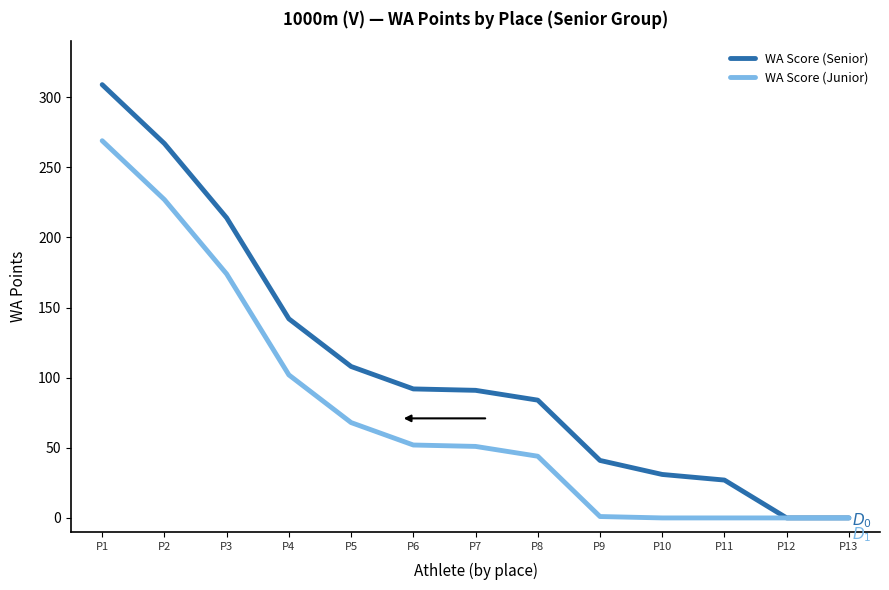

The value of WA Score (Senior) at P8 is 37. True or false?

False